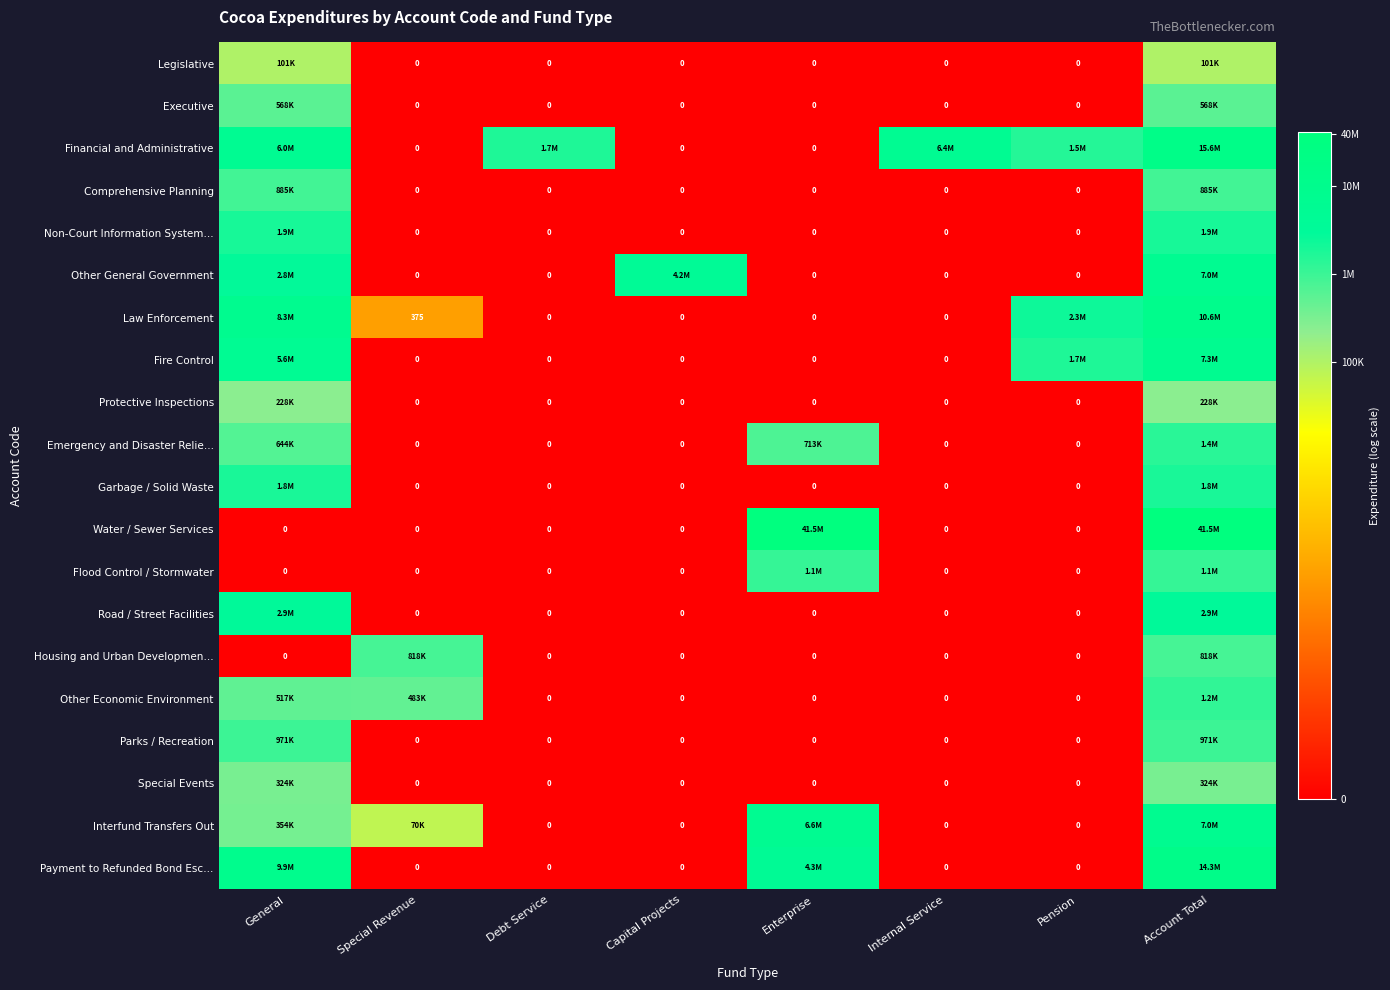

True or false: Legislative has a value of -6.3 at Debt Service.

False